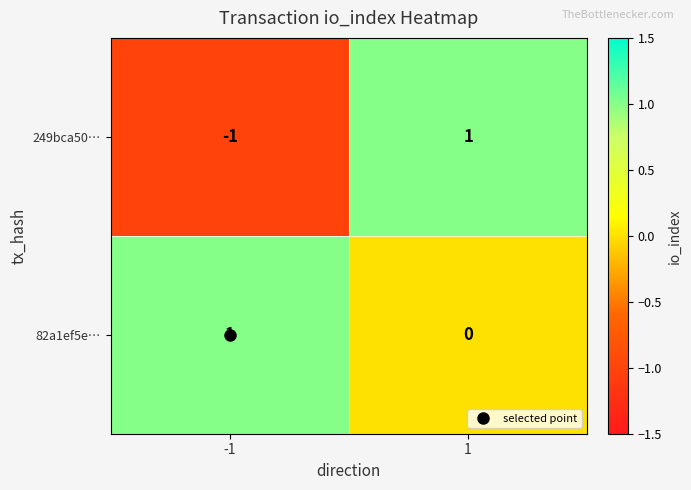

Is it true that 249bca50… equals 0 at -1?

False